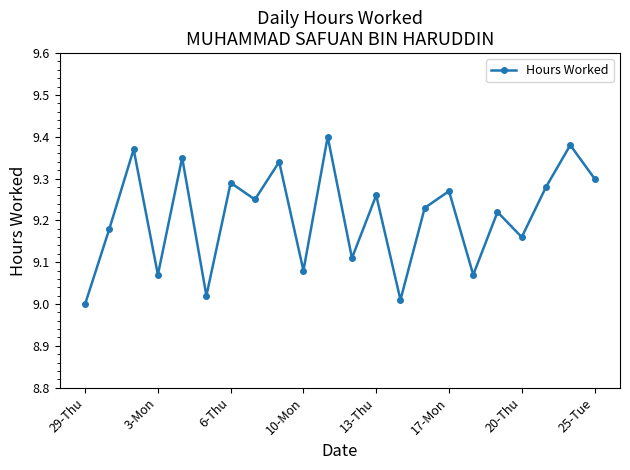

True or false: the data has more than 1 interior local peaks.

True